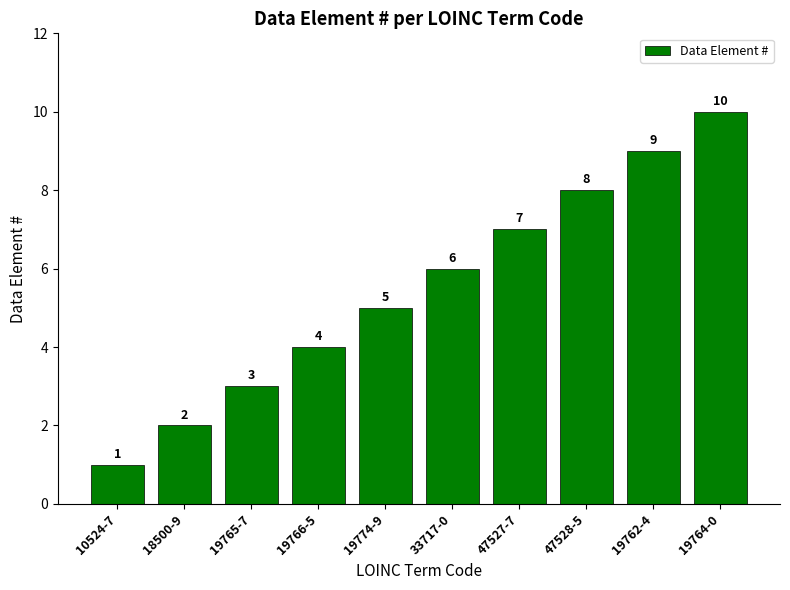

How many values are between 3 and 8?

6